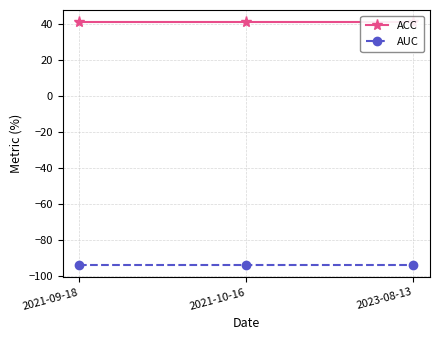

What is the total value across all series at 2021-09-18?

-52.8